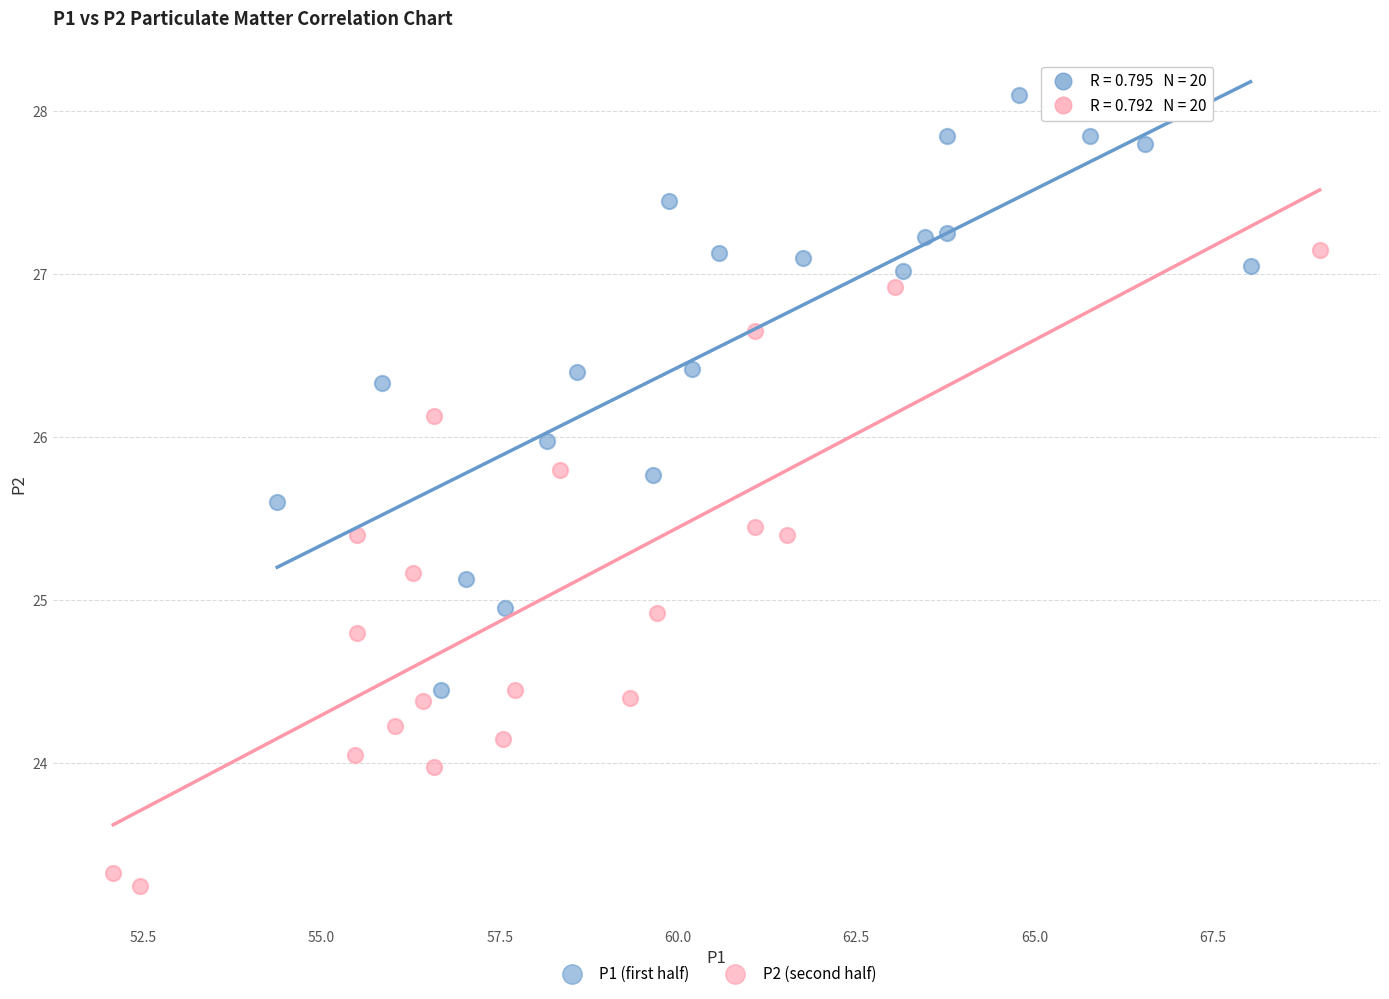

Which series reaches the maximum Y coordinate?

P1 (first half)